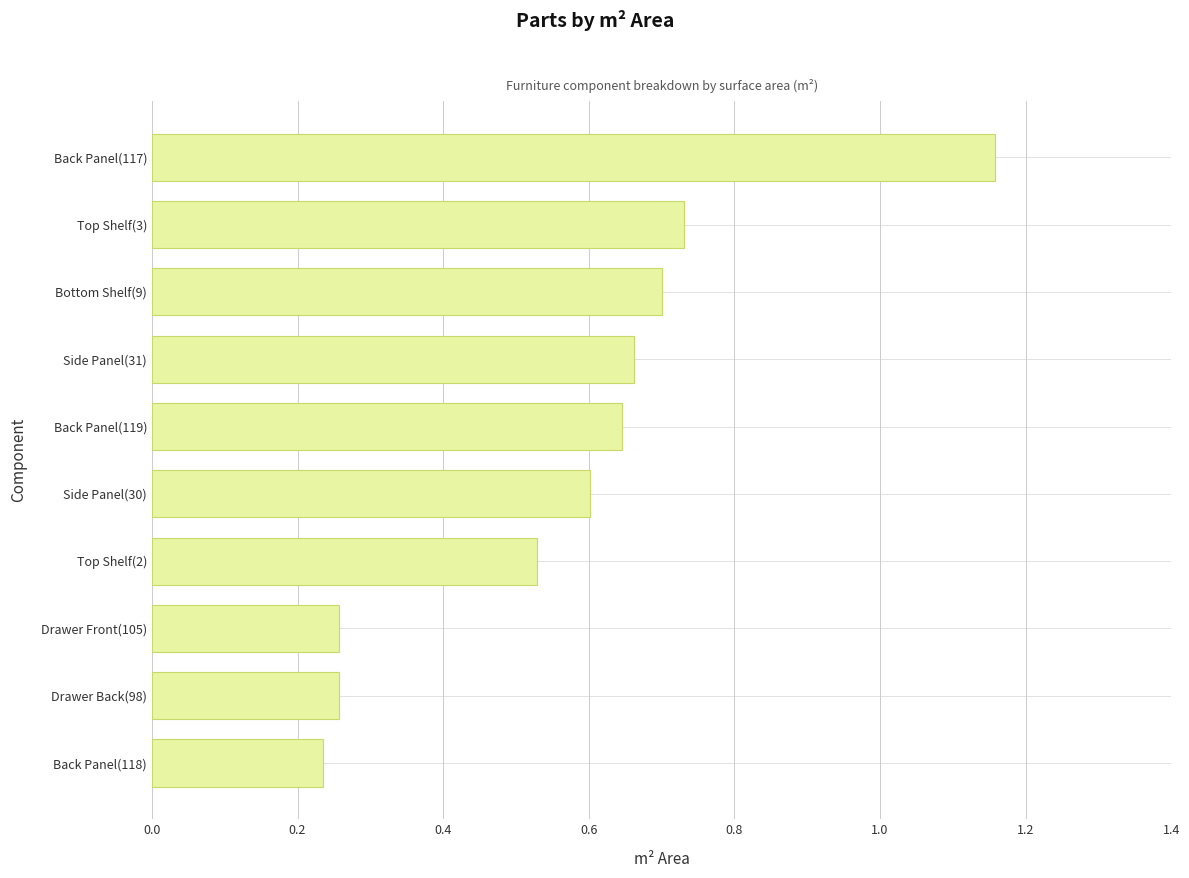

True or false: the data shows 0.7 at Bottom Shelf(9).

True